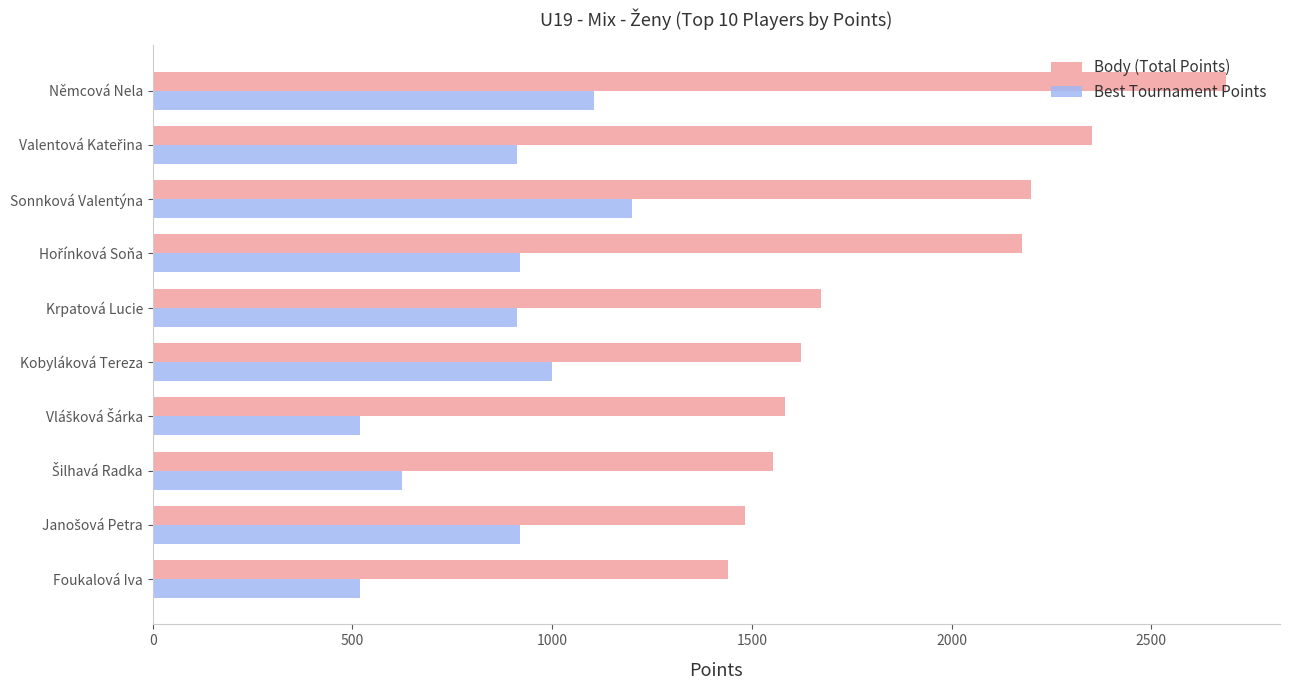

What is the difference between the maximum and minimum values in the Body (Total Points) series?

1248